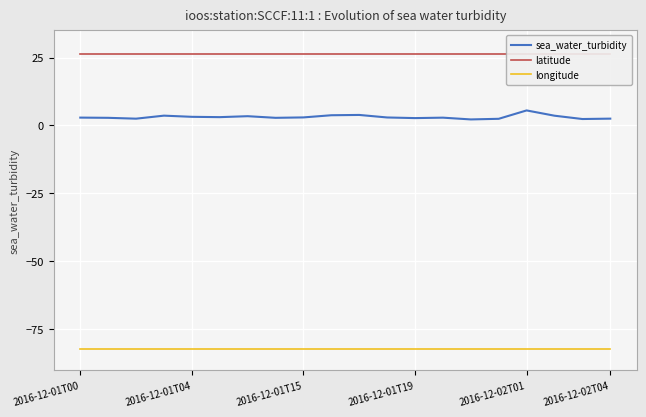

True or false: longitude and sea_water_turbidity cross at least once.

False